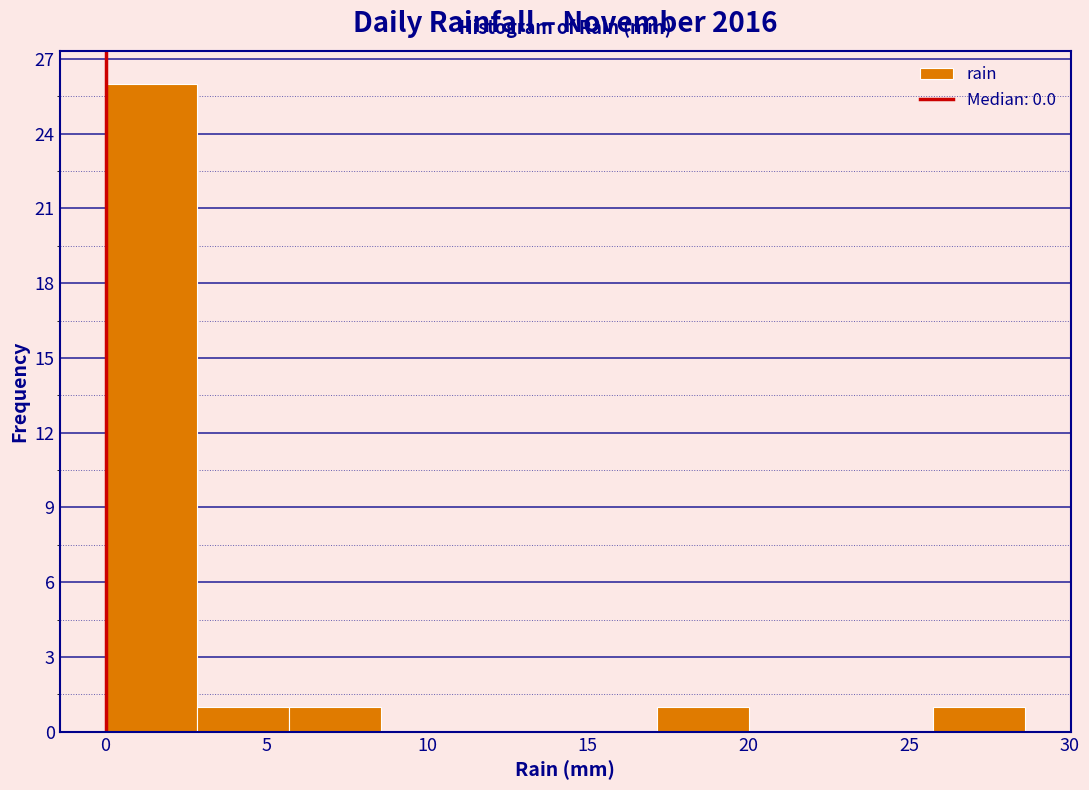

What is the height of the bar covering 5.5 to 8.5 on the x-axis? Neither the bar edges nor the heights are printed on the chart, so give them approximately, as read against the axes.

1